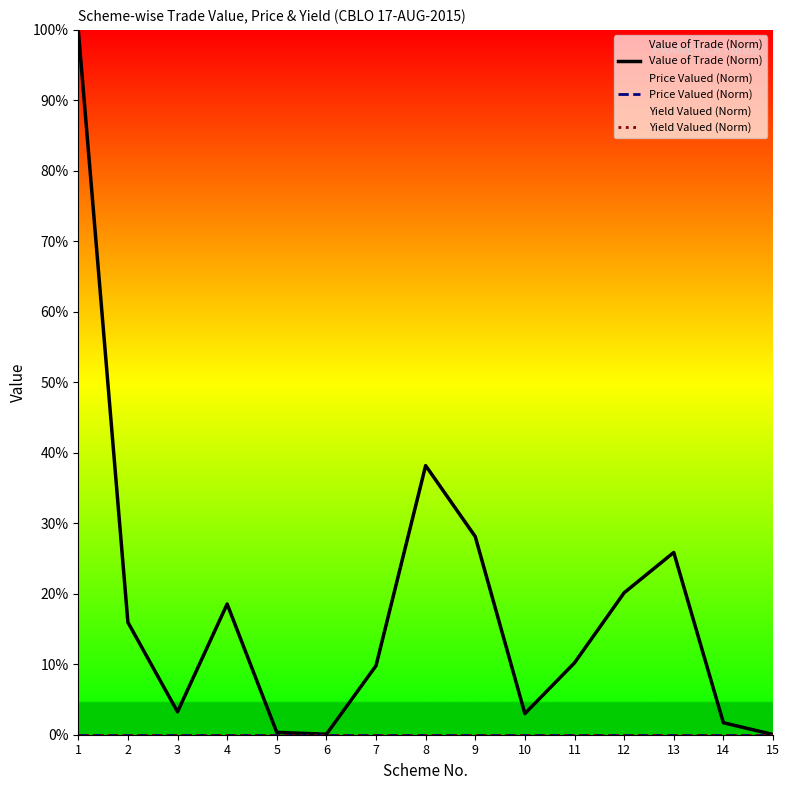

At which label does Yield Valued (Norm) reach its minimum?

1